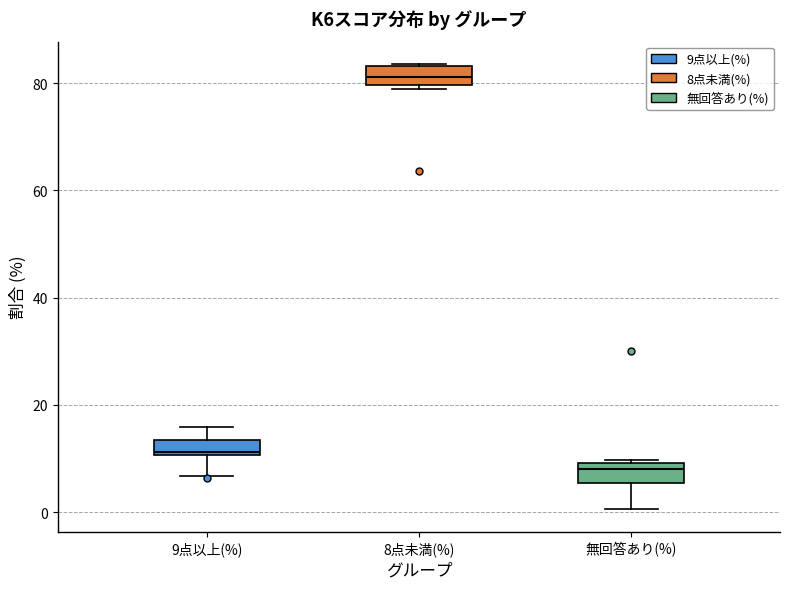

Where does the lower whisker of the box for 9点以上(%) end on the y-axis? The values are not printed on the chart, so give them approximately, as read against the axis.

6